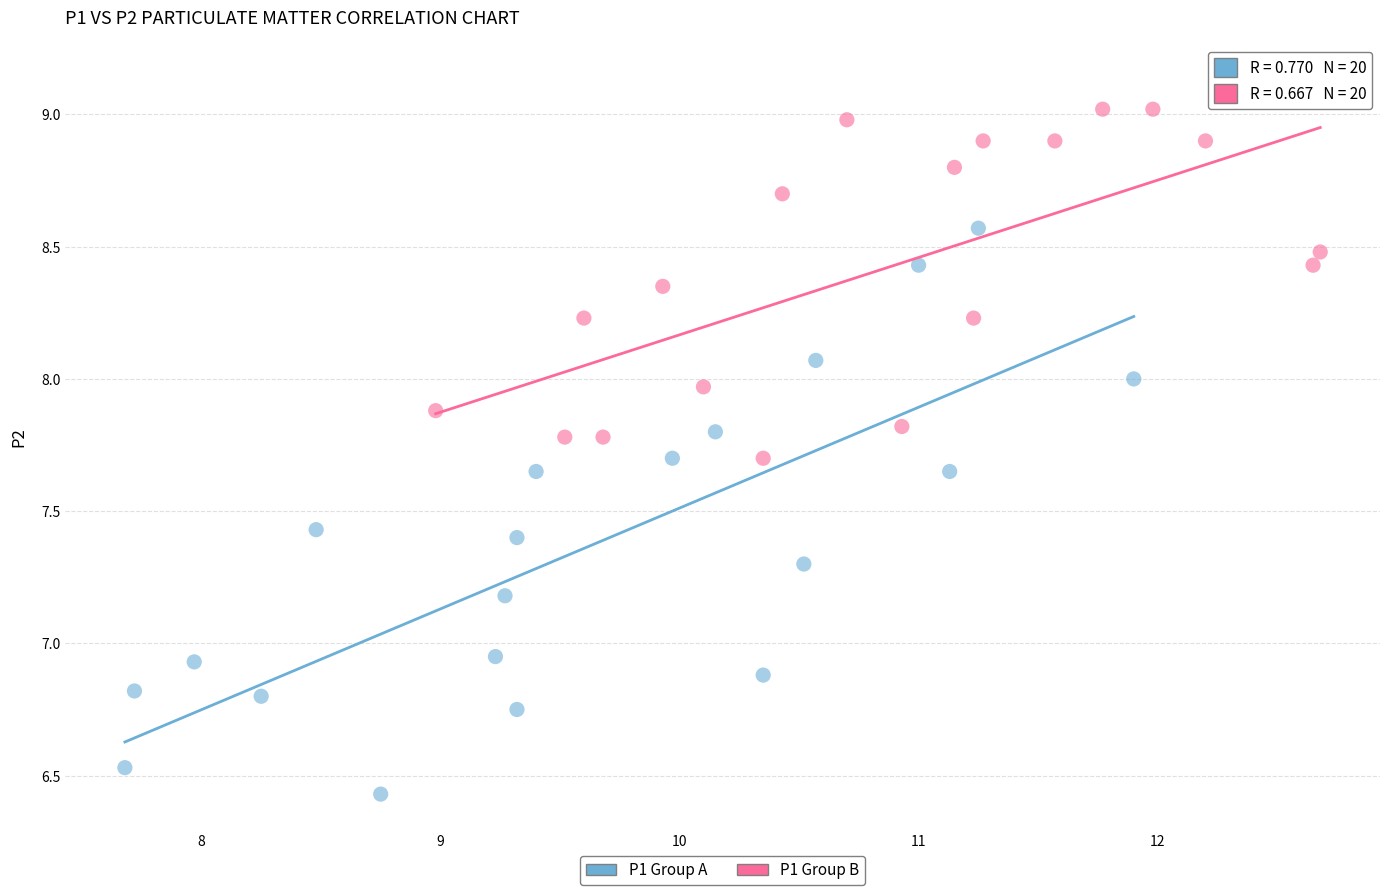

Which series contains the highest Y value?

P1 Group B